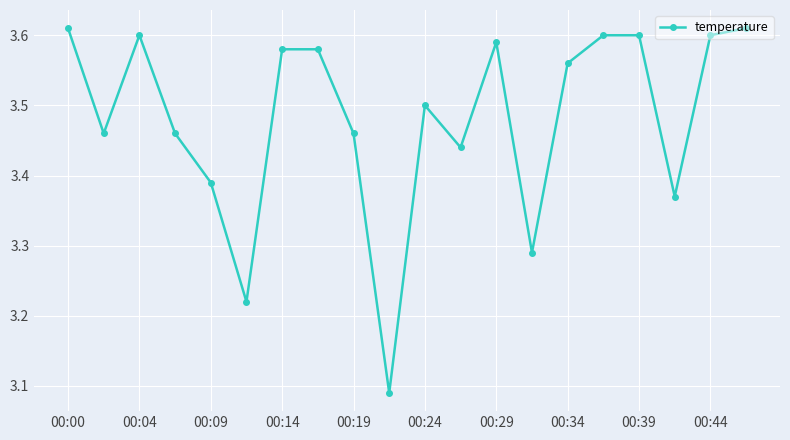

True or false: the data has more than 2 interior local peaks.

True